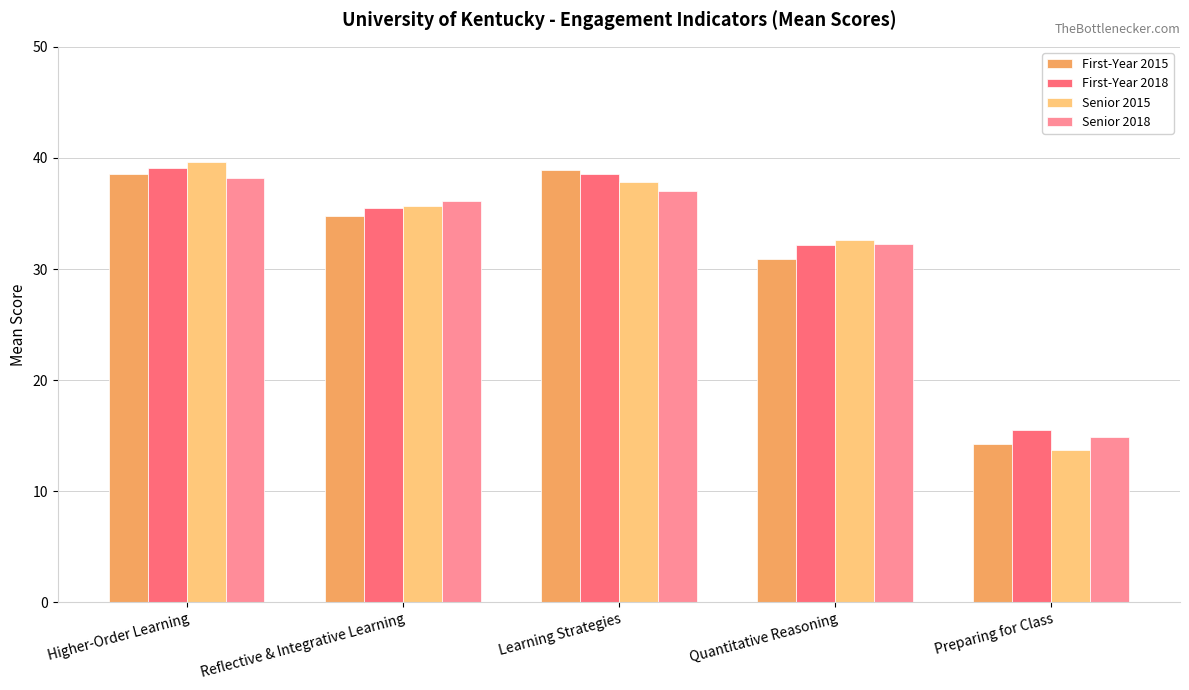

What is the label of the 5th bar from the right?

Higher-Order Learning